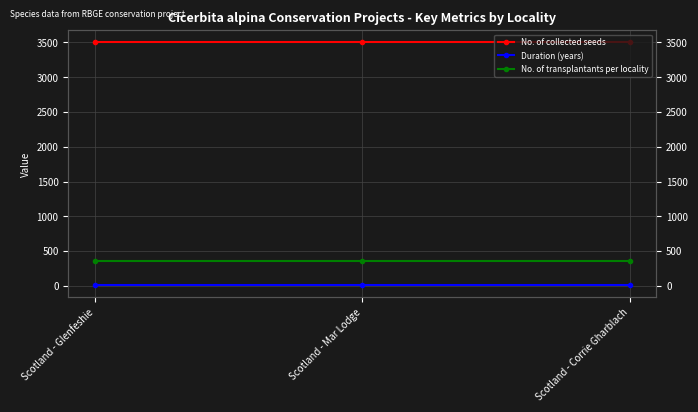

Which series has the widest spread of values?

No. of collected seeds